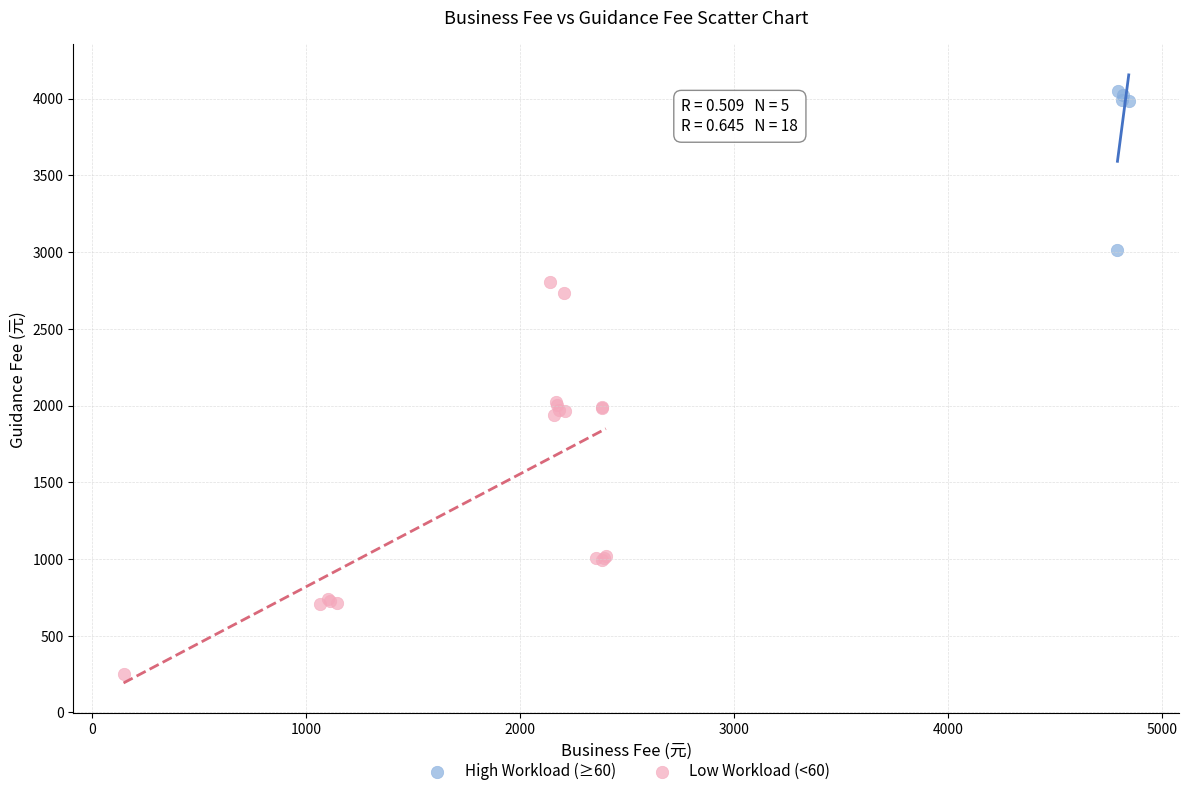

Which series contains the lowest Y value?

Low Workload (<60)